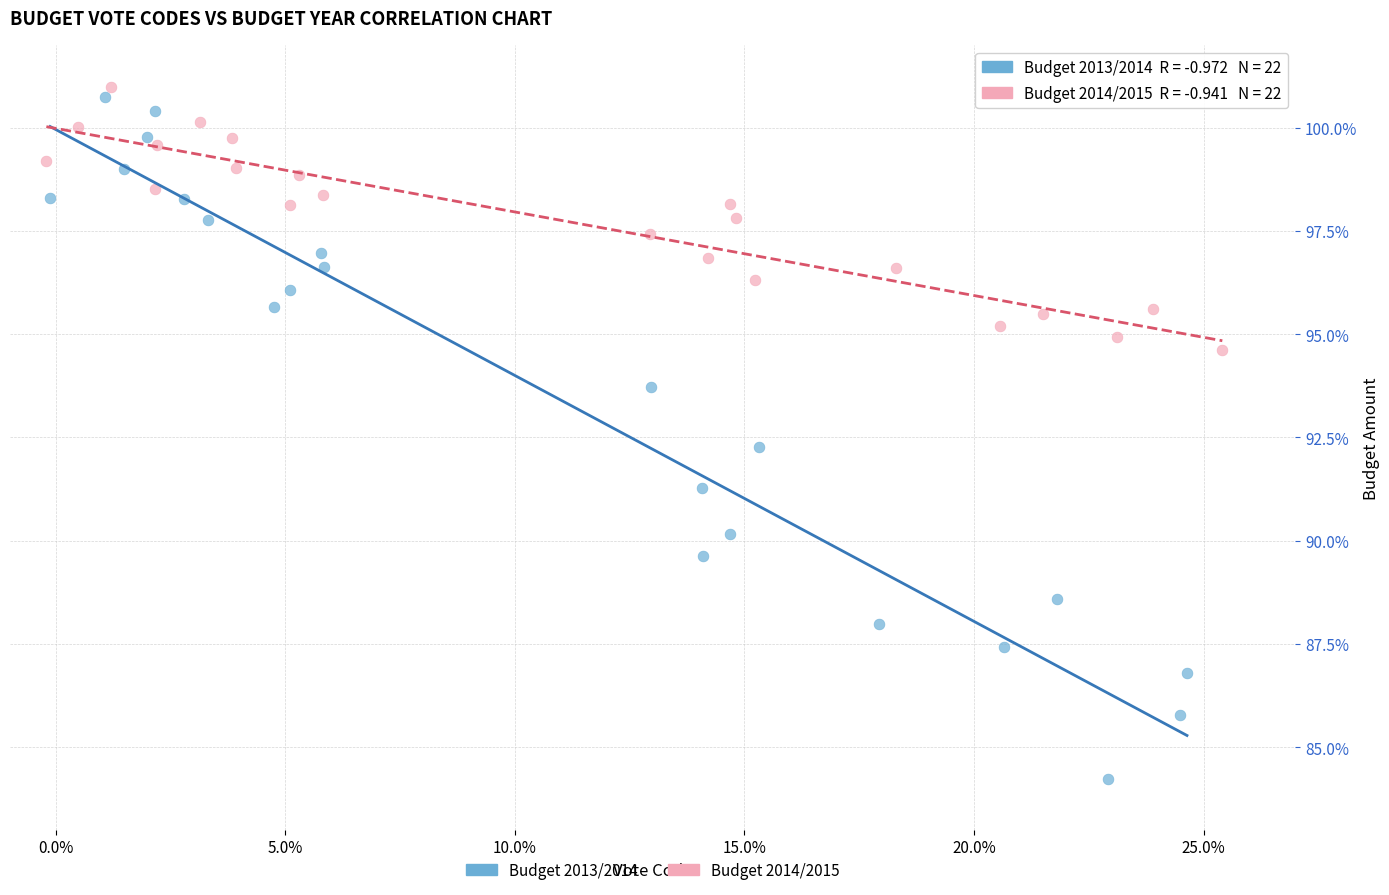

Which series contains the highest Y value?

Budget 2014/2015